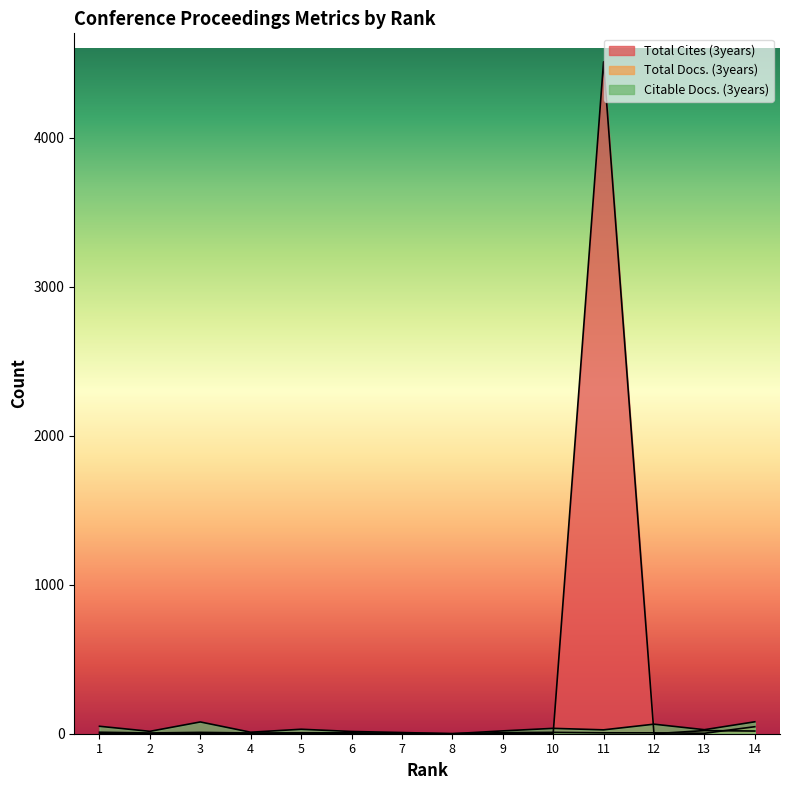

True or false: Citable Docs. (3years) has more than 1 interior local peaks.

True